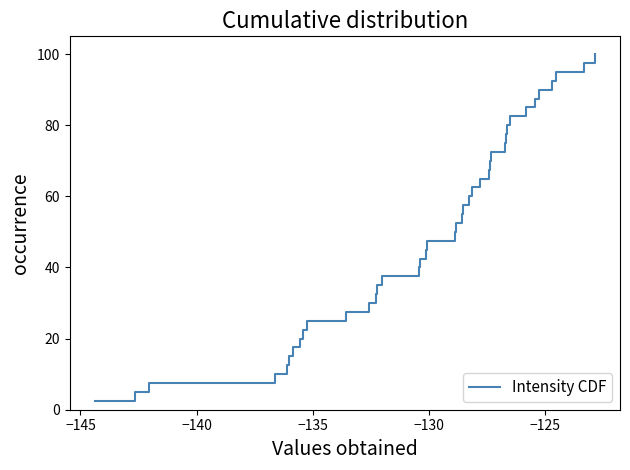

How many values exceed 52?

20